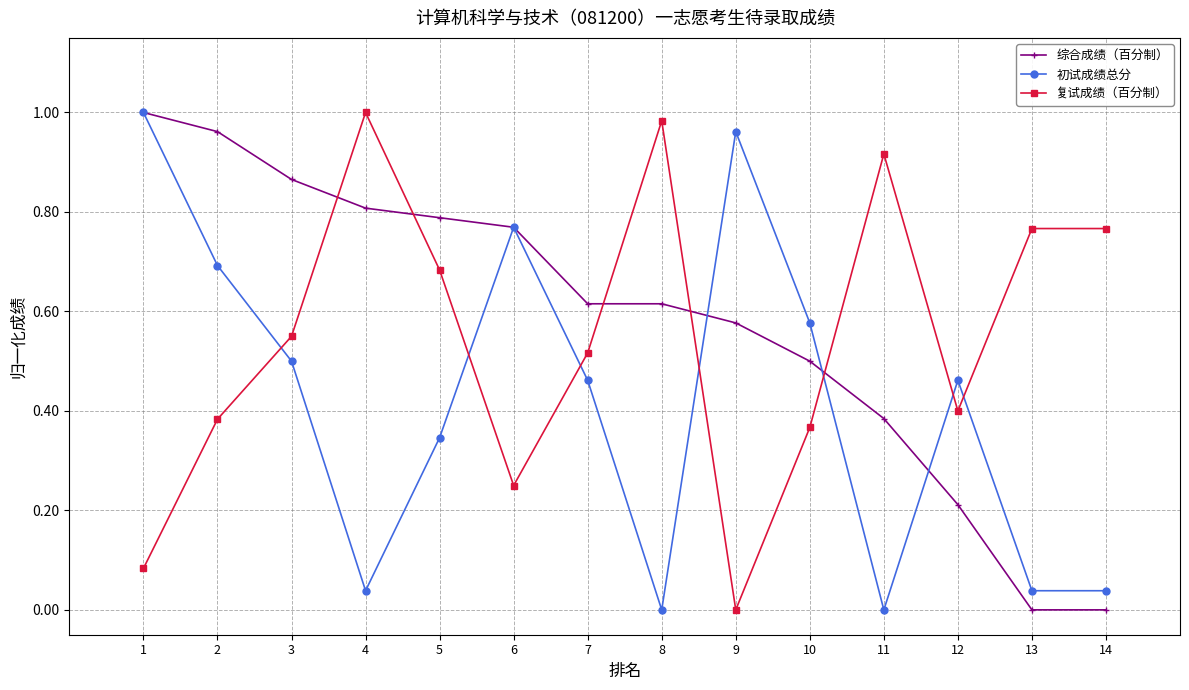

The 复试成绩（百分制） series shows 0.3 at 3. True or false?

False